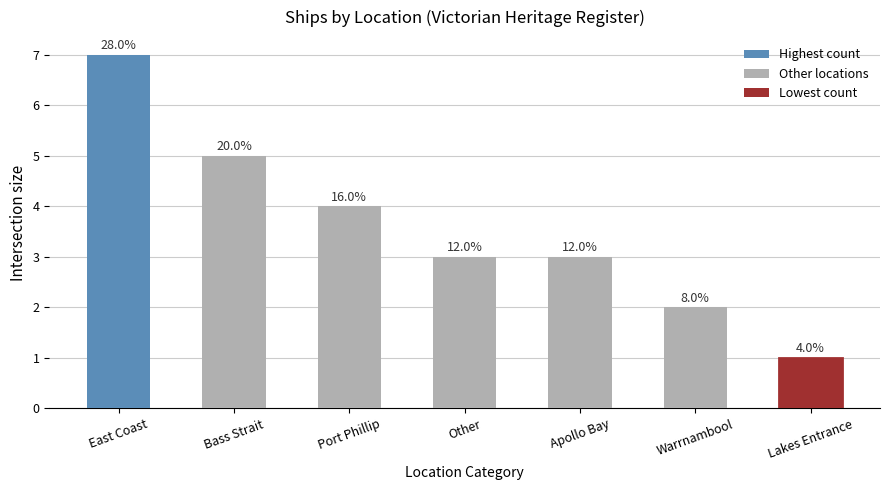

What is the average value?

4